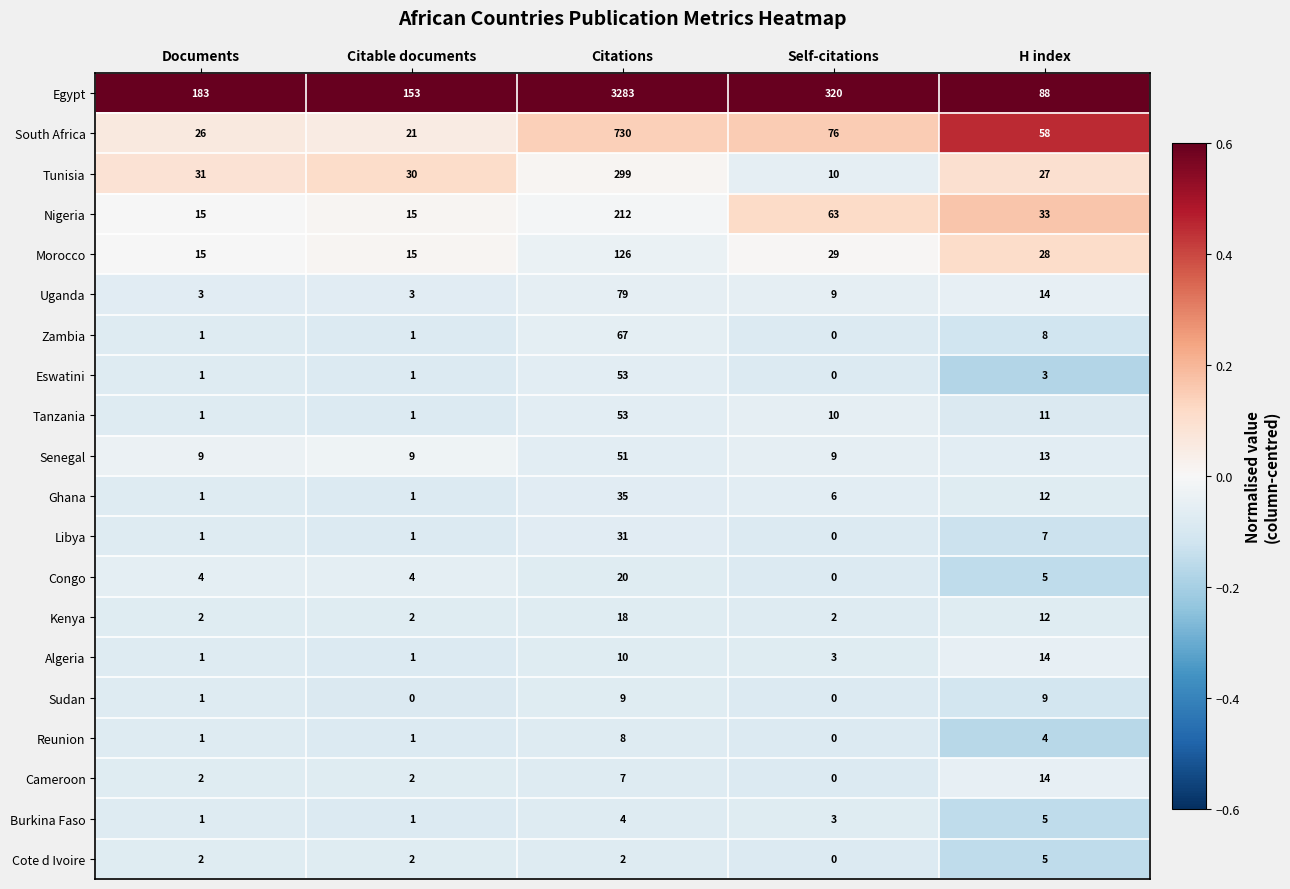

Where is Cameroon nearest to the value 7?

Citations